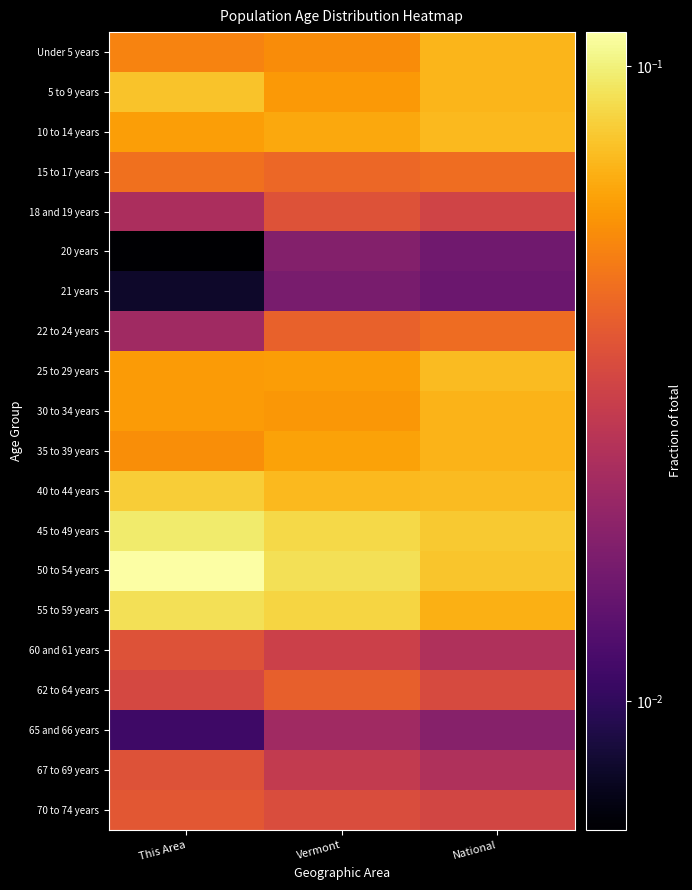

Reading left to right, list all the values displayed in this chart.

Under 5 years: This Area=0.1	Vermont=0.1	National=0.1
5 to 9 years: This Area=0.1	Vermont=0.1	National=0.1
10 to 14 years: This Area=0.1	Vermont=0.1	National=0.1
15 to 17 years: This Area=0.0	Vermont=0.0	National=0.0
18 and 19 years: This Area=0.0	Vermont=0.0	National=0.0
20 years: This Area=0.0	Vermont=0.0	National=0.0
21 years: This Area=0.0	Vermont=0.0	National=0.0
22 to 24 years: This Area=0.0	Vermont=0.0	National=0.0
25 to 29 years: This Area=0.1	Vermont=0.1	National=0.1
30 to 34 years: This Area=0.1	Vermont=0.1	National=0.1
35 to 39 years: This Area=0.1	Vermont=0.1	National=0.1
40 to 44 years: This Area=0.1	Vermont=0.1	National=0.1
45 to 49 years: This Area=0.1	Vermont=0.1	National=0.1
50 to 54 years: This Area=0.1	Vermont=0.1	National=0.1
55 to 59 years: This Area=0.1	Vermont=0.1	National=0.1
60 and 61 years: This Area=0.0	Vermont=0.0	National=0.0
62 to 64 years: This Area=0.0	Vermont=0.0	National=0.0
65 and 66 years: This Area=0.0	Vermont=0.0	National=0.0
67 to 69 years: This Area=0.0	Vermont=0.0	National=0.0
70 to 74 years: This Area=0.0	Vermont=0.0	National=0.0